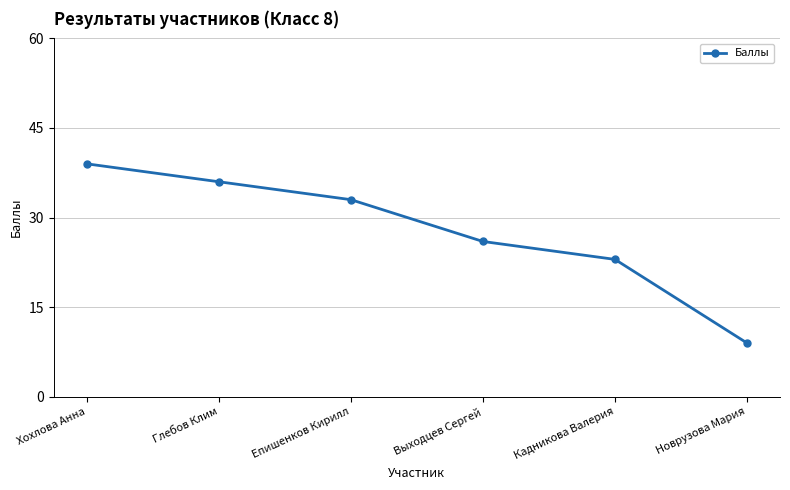

What is the approximate value at Выходцев Сергей?

26